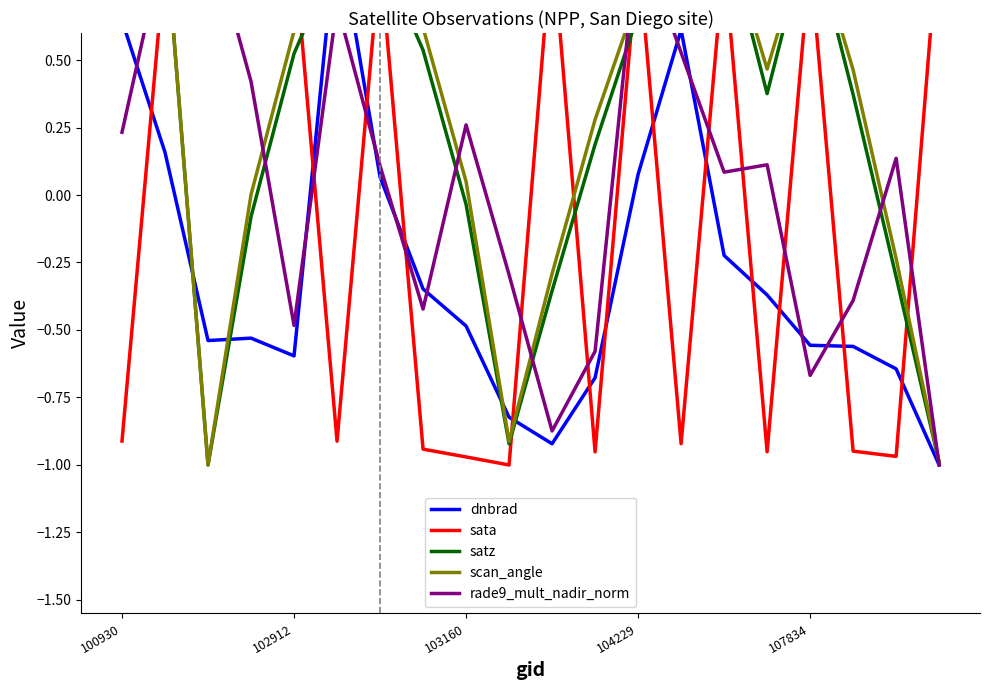

Which category has the highest value in the sata series?

19